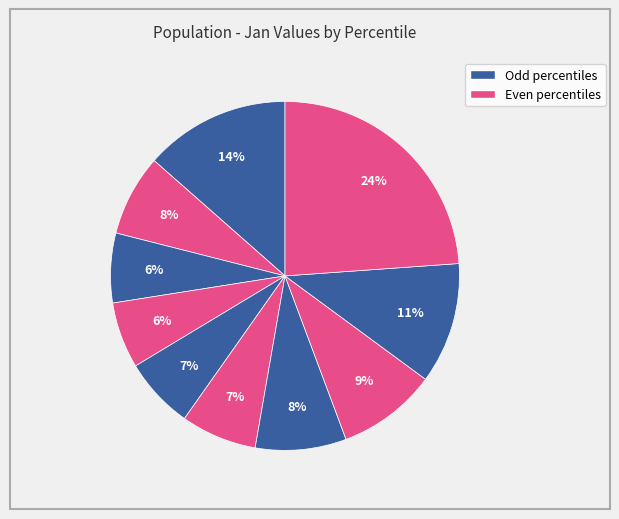

Rank the categories by value from highest to lowest.

pct95, pct05, pct85, pct75, pct65, pct15, pct55, pct45, pct25, pct35